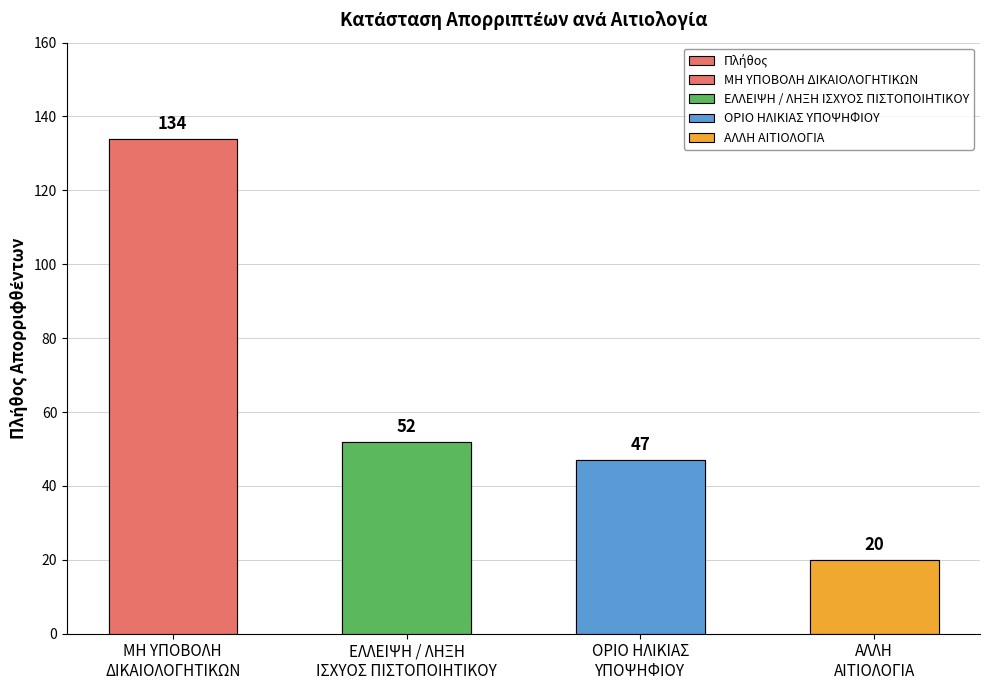

How many categories are shown in the chart?

4